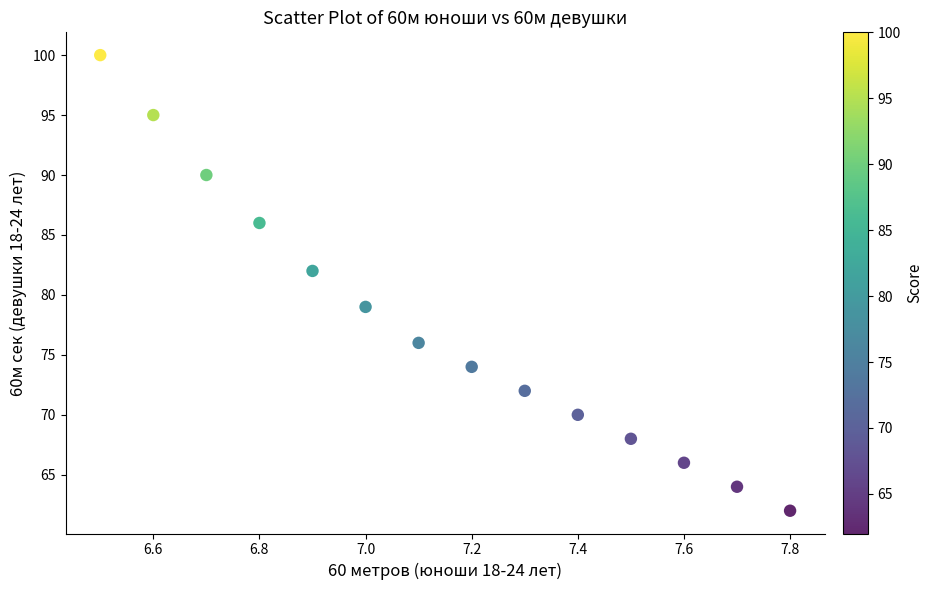

What Y value in the scatter plot is closest to 81?

82